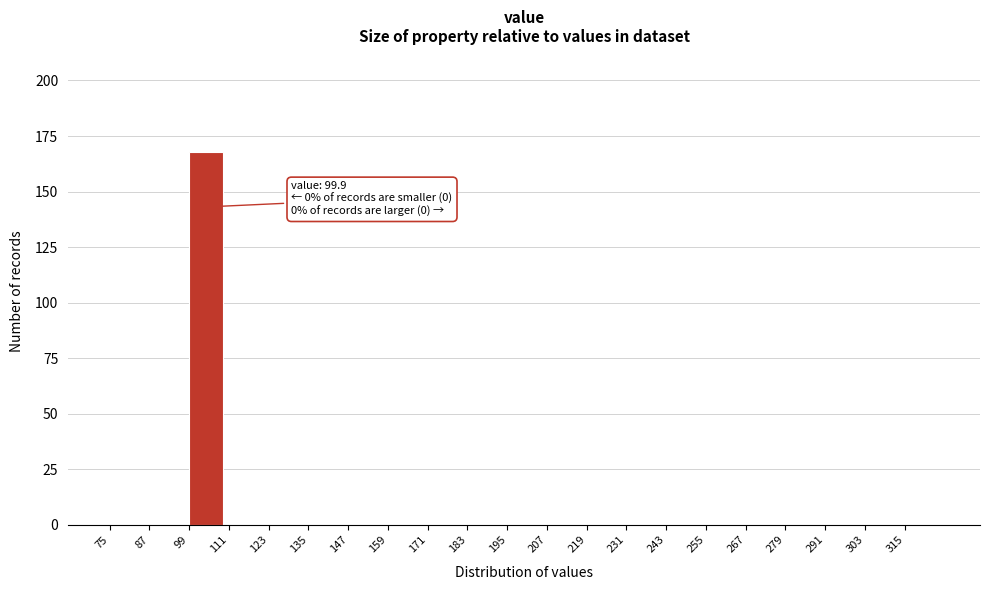

Over which range of the x-axis is the bar tallest?

99 to 111